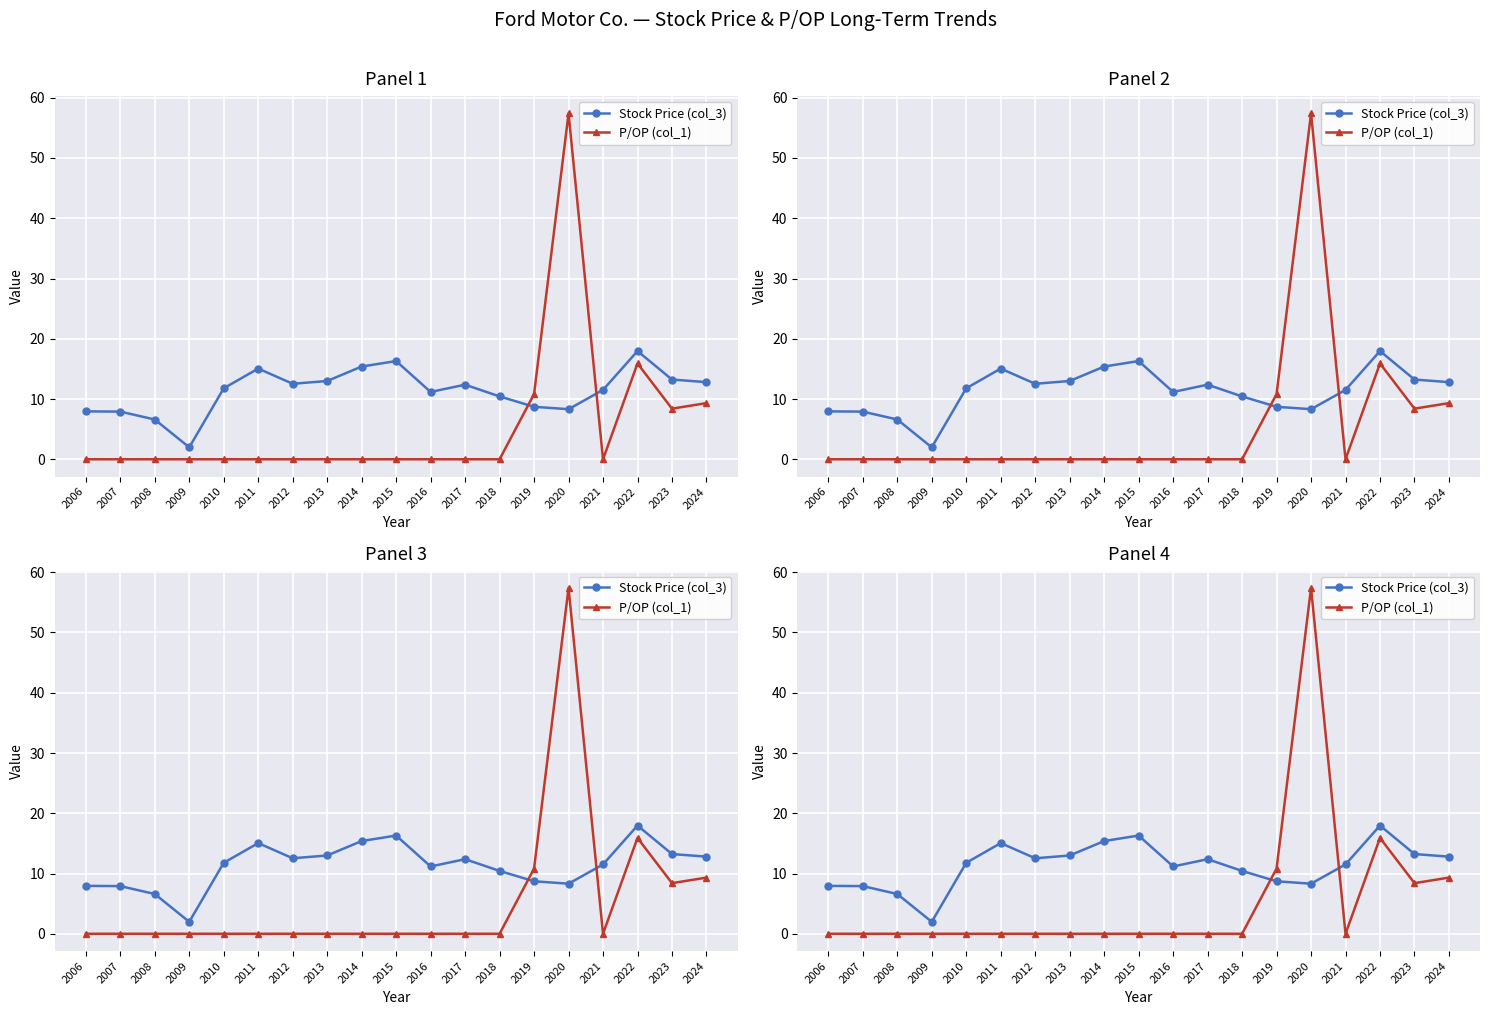

True or false: Stock Price (col_3) has more than 1 points higher than both neighbors.

True